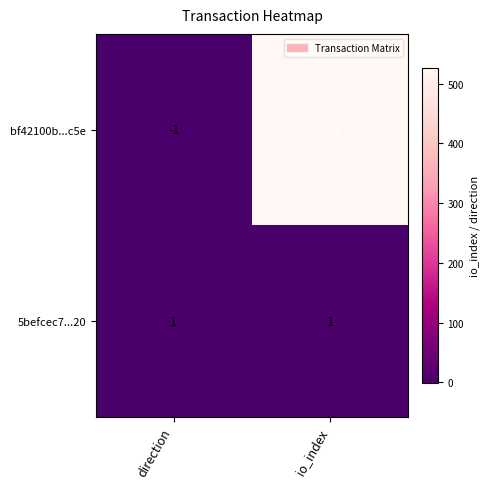

Reading left to right, transcribe all the data shown in this chart.

bf42100b...c5e: direction=-1	io_index=526
5befcec7...20: direction=1	io_index=1